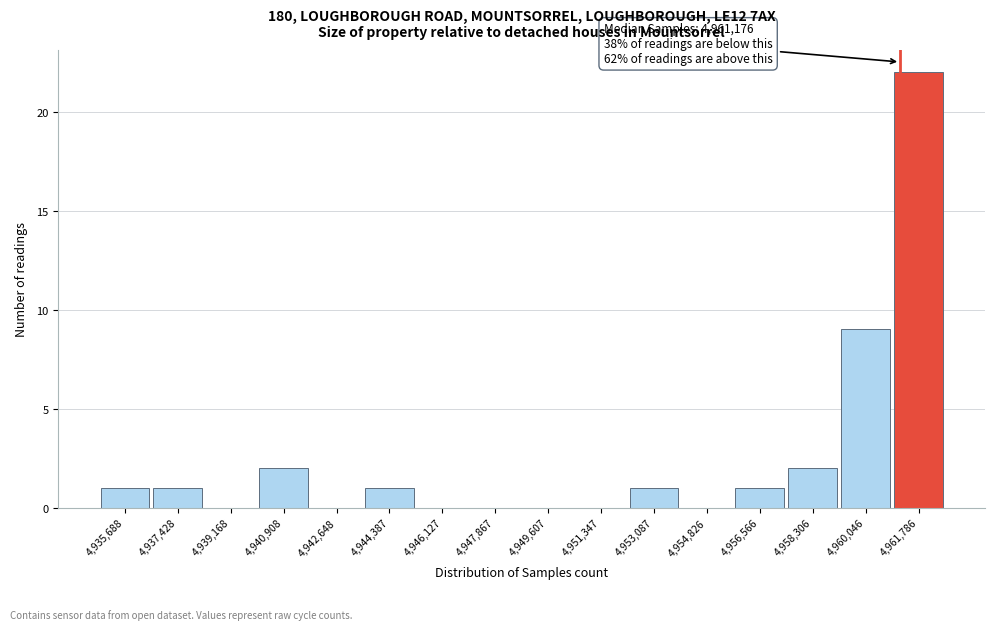

Which range on the x-axis has the tallest bar?

4961000 to 4962600